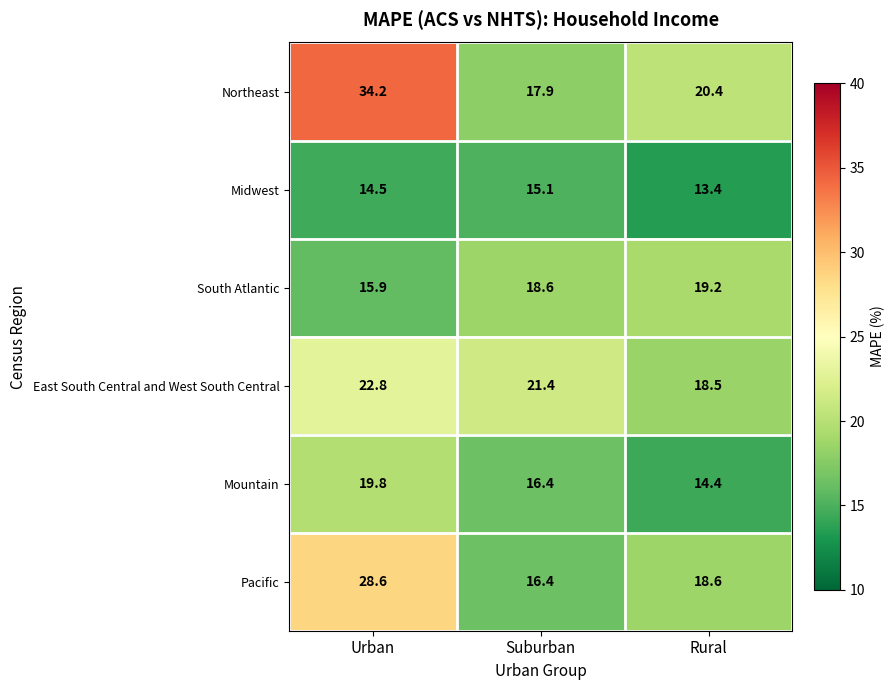

Reading left to right, list all the values displayed in this chart.

Northeast: Urban=34.2	Suburban=17.9	Rural=20.4
Midwest: Urban=14.5	Suburban=15.1	Rural=13.4
South Atlantic: Urban=15.9	Suburban=18.6	Rural=19.2
East South Central and West South Central: Urban=22.8	Suburban=21.4	Rural=18.5
Mountain: Urban=19.8	Suburban=16.4	Rural=14.4
Pacific: Urban=28.6	Suburban=16.4	Rural=18.6